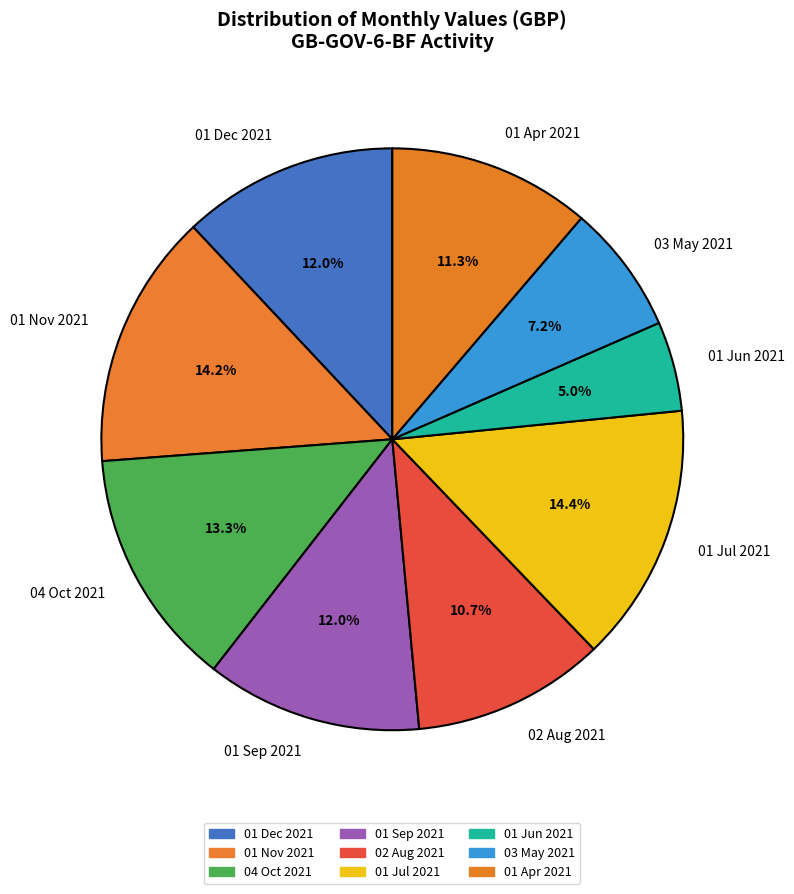

What portion of the pie excludes 02 Aug 2021?

89.3%